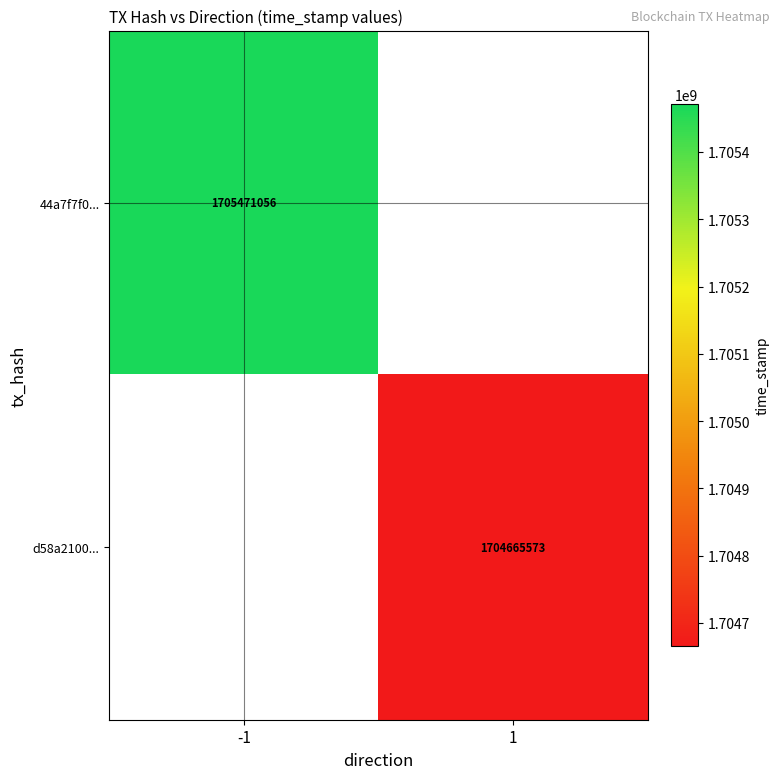

Is it true that 44a7f7f0... equals 1072536095 at -1?

False